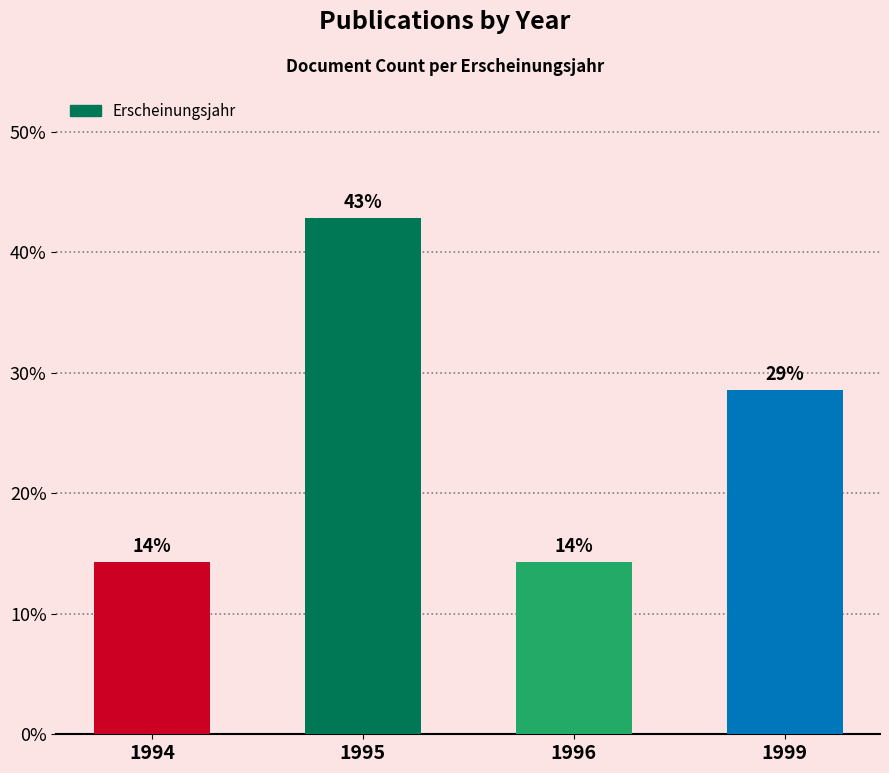

Does the chart contain any negative values?

No